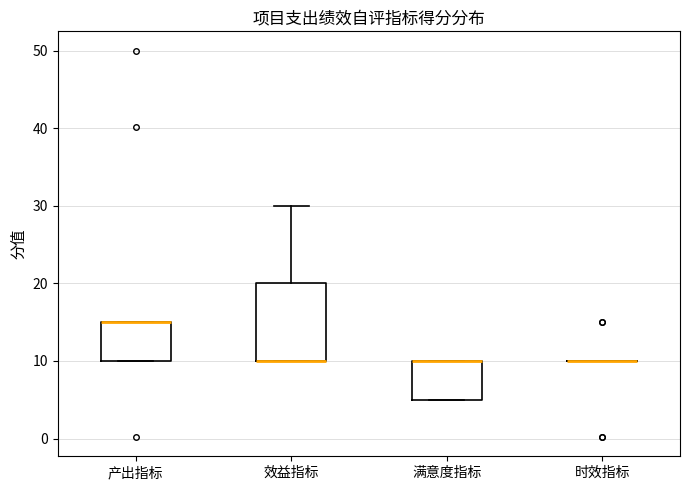

Reading left to right, read every box against the y-axis: the position of its median line, the range the box covers, and the ends of its whiskers. The values are not printed on the chart, so give them approximately, as read against the axis.

产出指标: median 15 (drawn on the box's upper edge), box 10 to 15, whiskers 10 to 15
效益指标: median 10 (drawn on the box's lower edge), box 10 to 20, whiskers 10 to 30
满意度指标: median 10 (drawn on the box's upper edge), box 5 to 10, whiskers 5 to 10
时效指标: box collapsed to a line at 10, whiskers 10 to 10